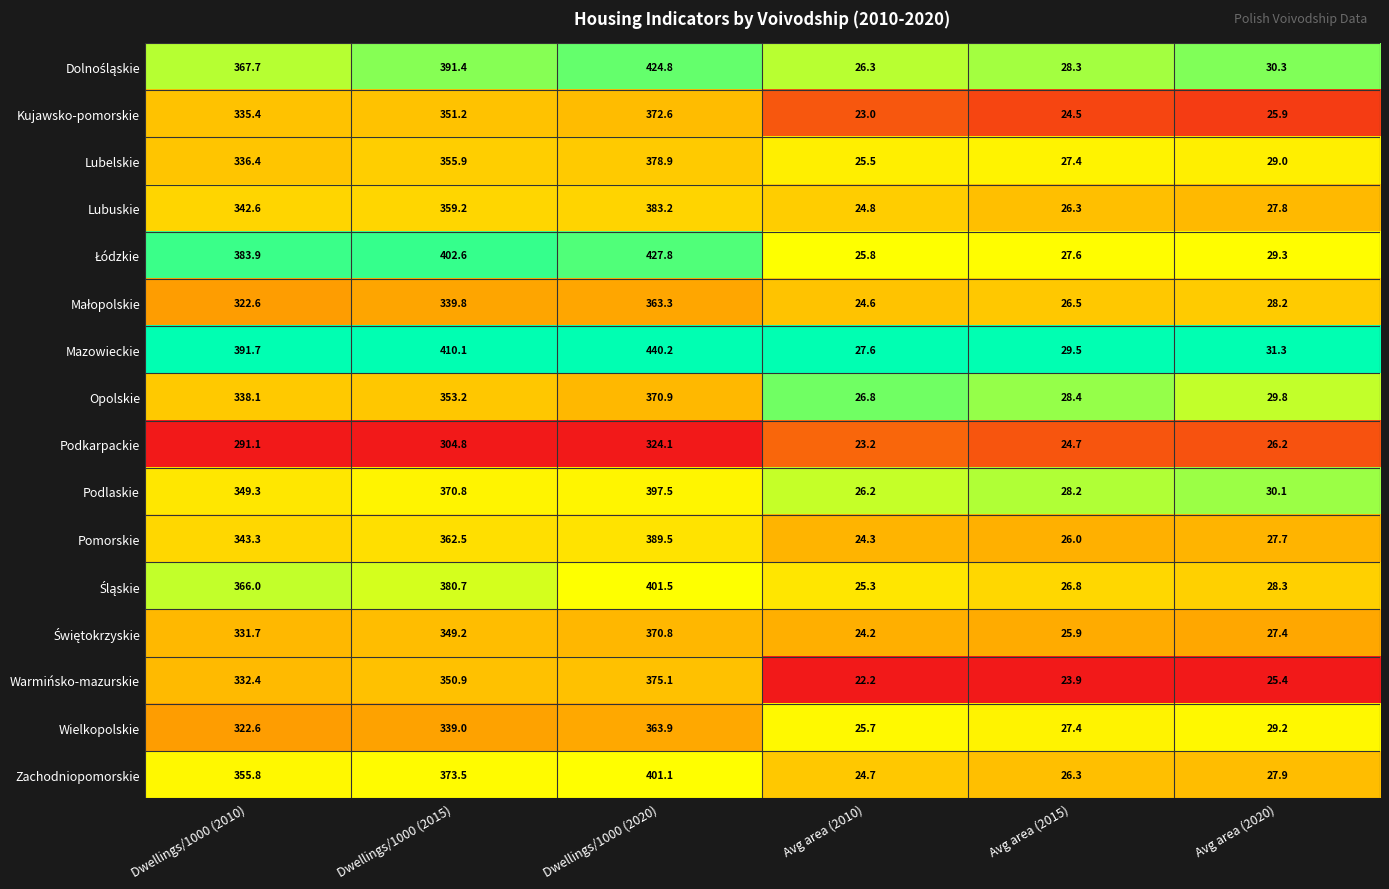

True or false: Podkarpackie has a value of 26.2 at Avg area (2020).

True